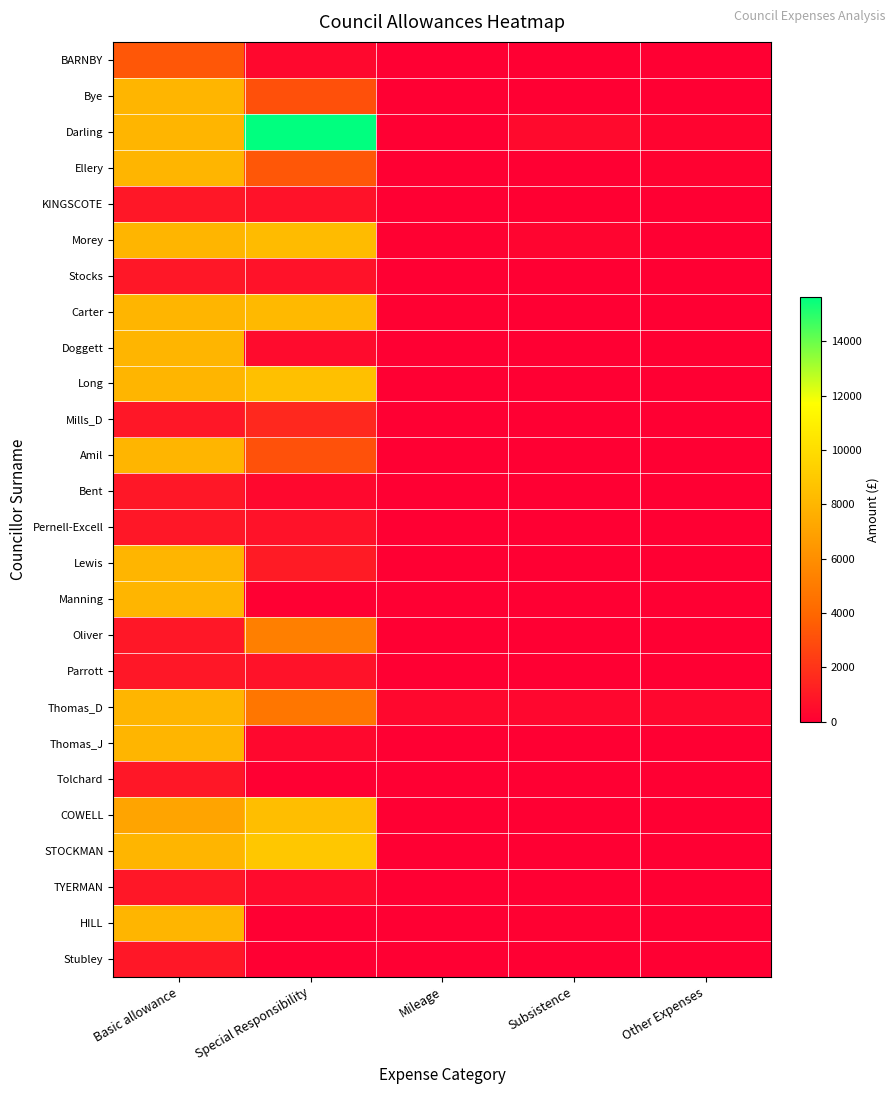

At how many categories does at least one series exceed 6938?

2